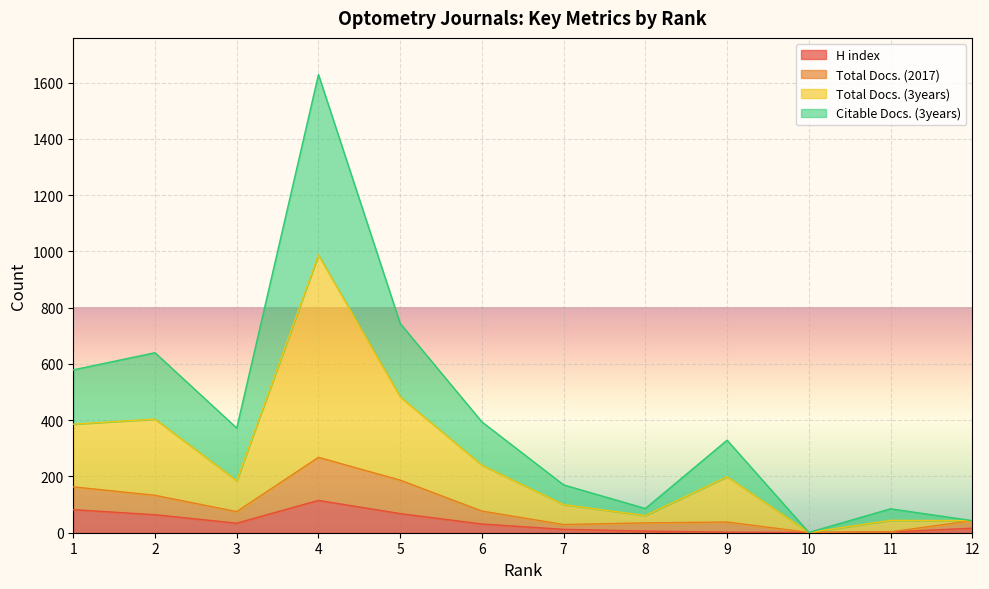

What is the highest value of the H index series?

115